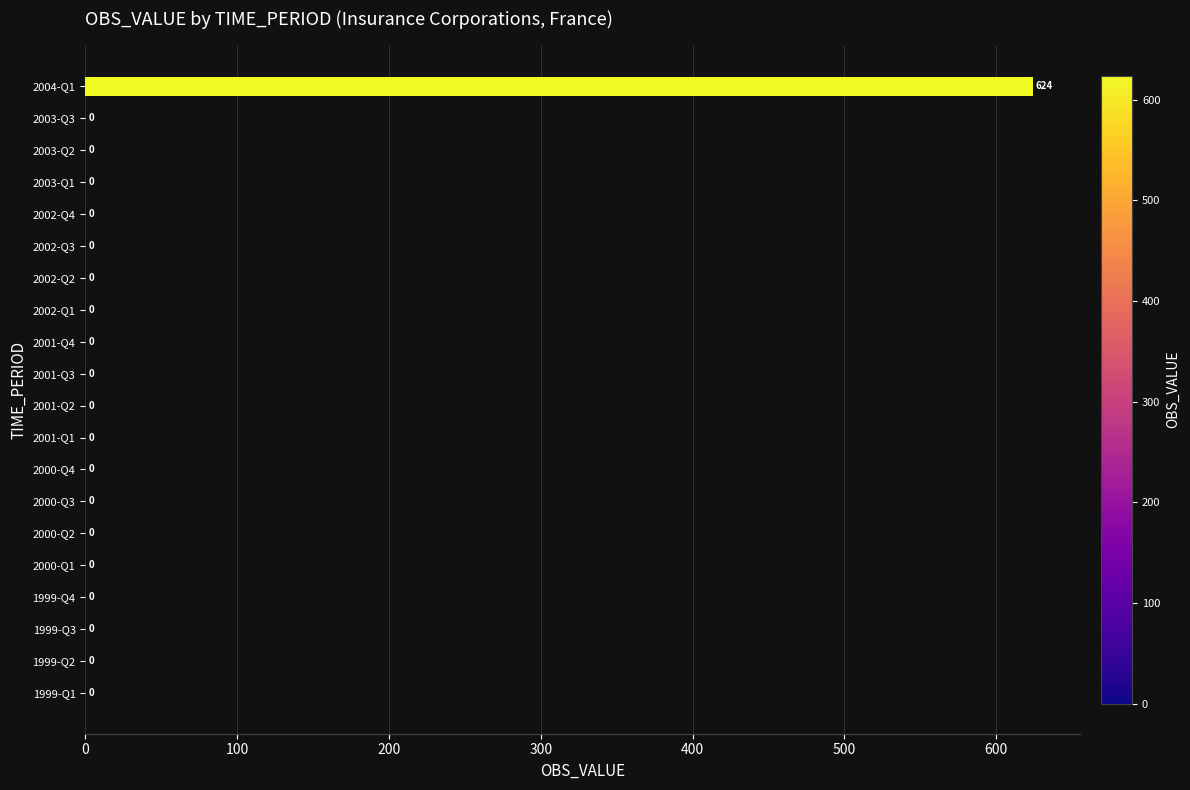

The chart shows a value of -272 at 2001-Q2. True or false?

False